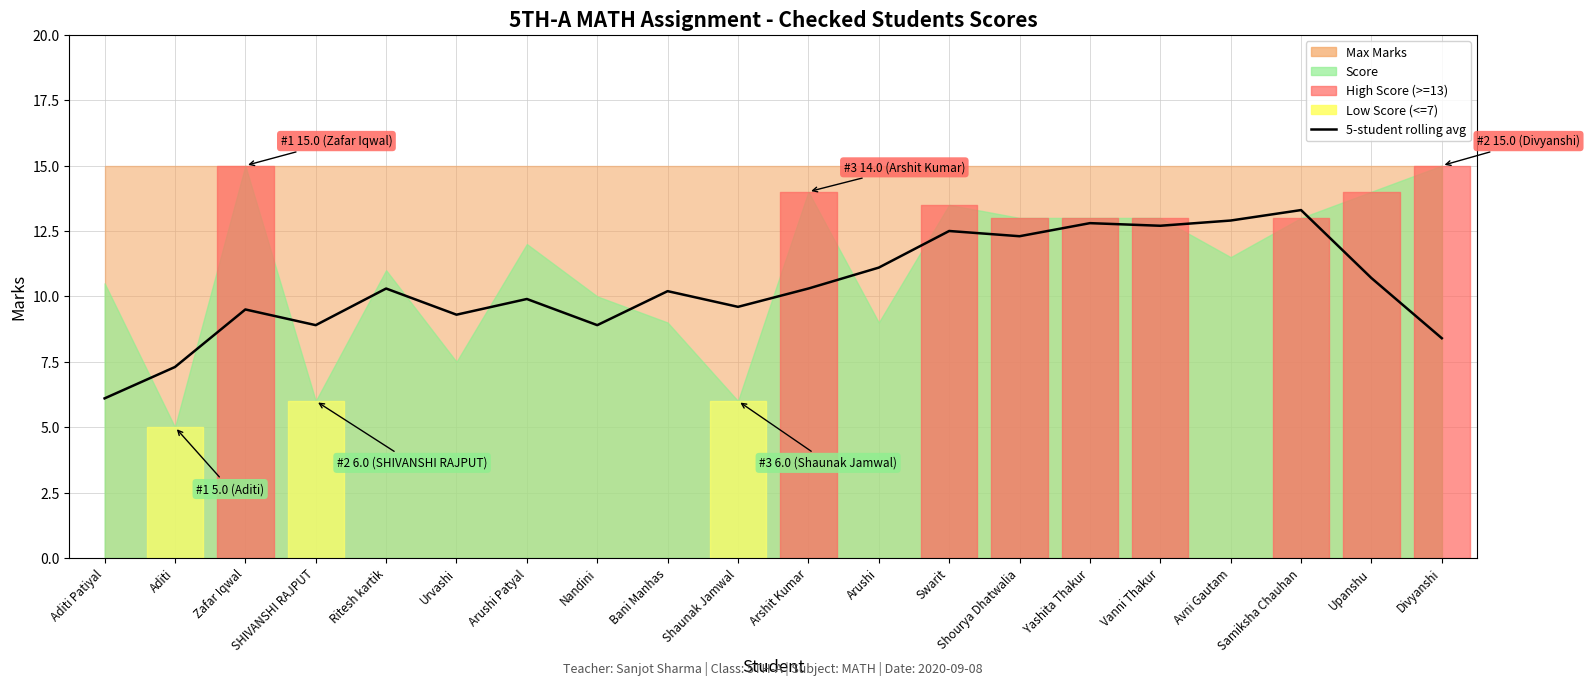

List the labels in order of value, smallest first.

Aditi Patiyal, Aditi, Divyanshi, SHIVANSHI RAJPUT, Nandini, Urvashi, Zafar Iqwal, Shaunak Jamwal, Arushi Patyal, Bani Manhas, Ritesh kartik, Arshit Kumar, Upanshu, Arushi, Shourya Dhatwalia, Swarit, Vanni Thakur, Yashita Thakur, Avni Gautam, Samiksha Chauhan